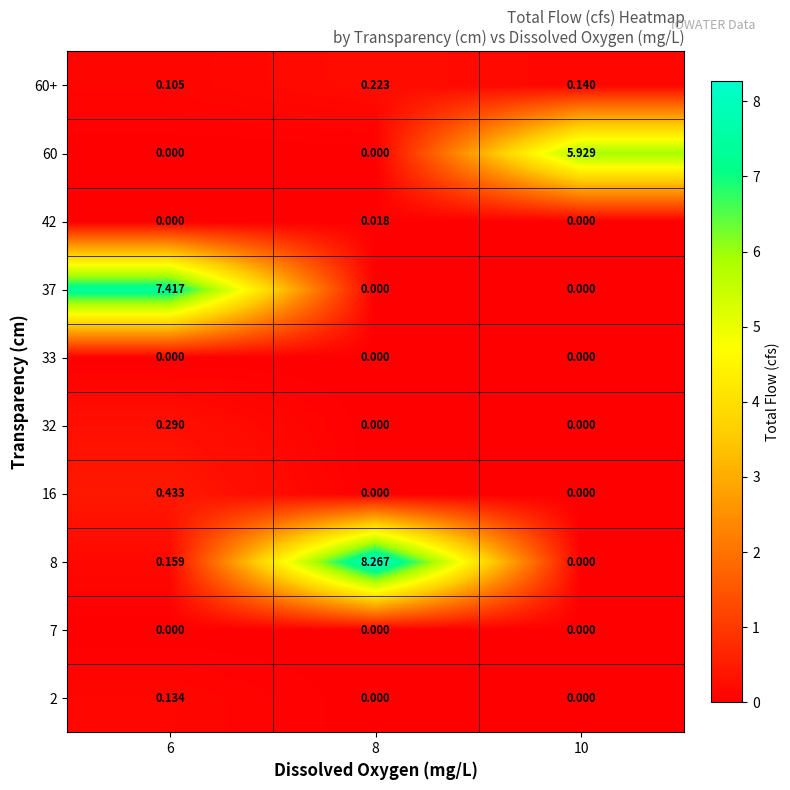

Is the value of 8 at 8 greater than the value of 7 at 10?

Yes